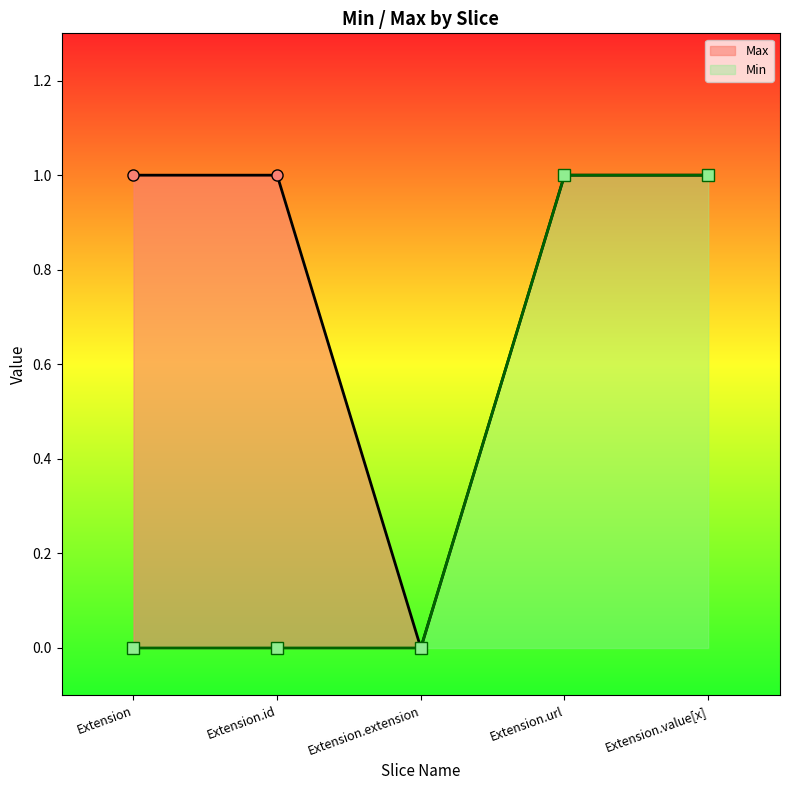

At how many categories does at least one series exceed 0?

4